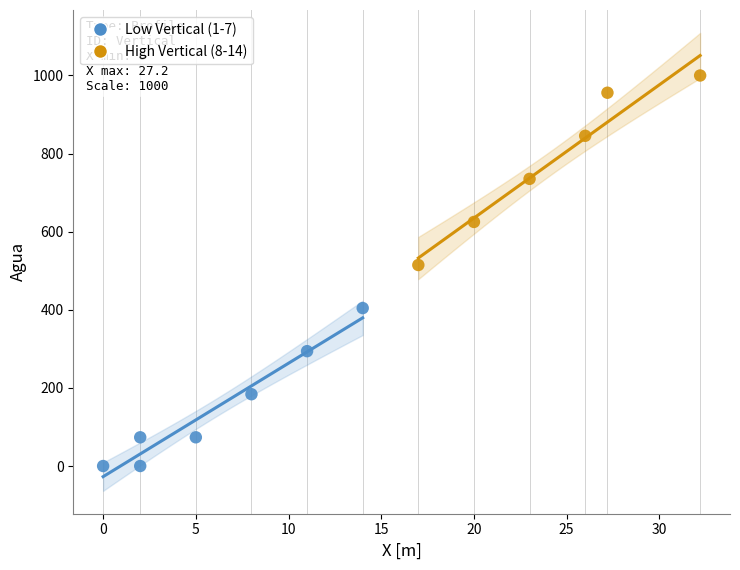

Which series contains the lowest Y value?

Low Vertical (1-7)